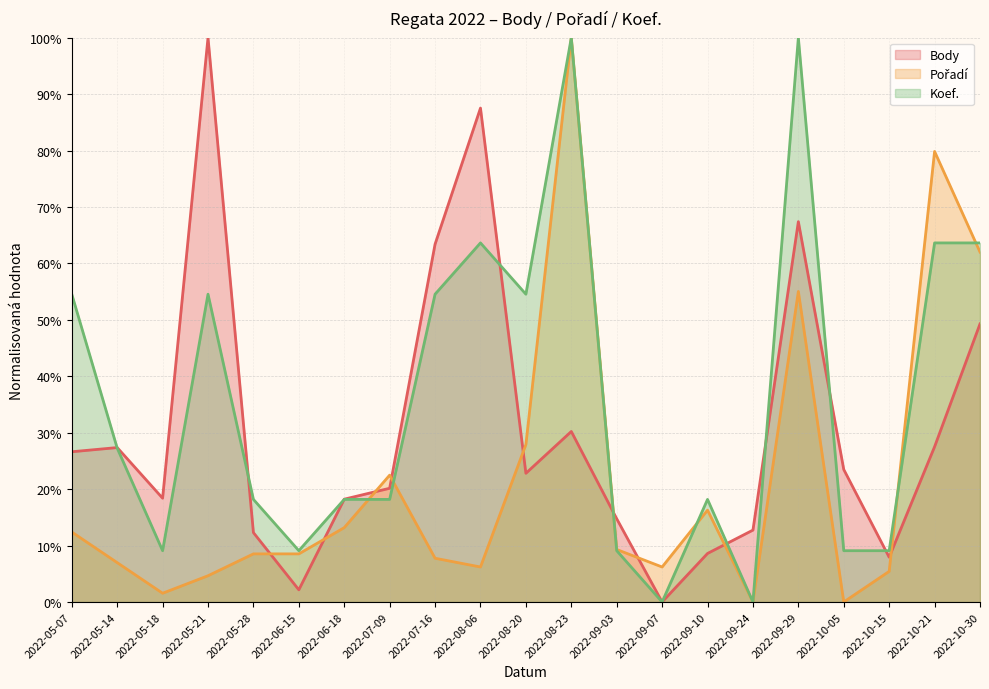

Between which two adjacent categories do Pořadí and Koef. first intersect?

2022-06-18 and 2022-07-09